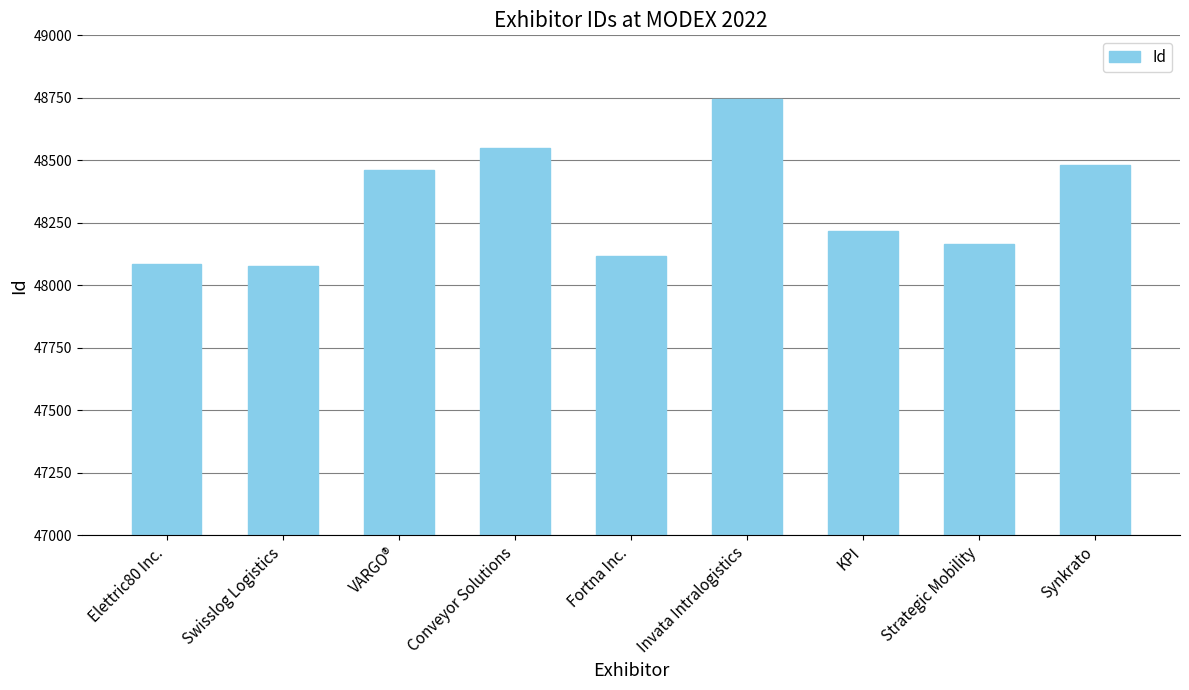

What is the difference between the second highest and second lowest values?

464